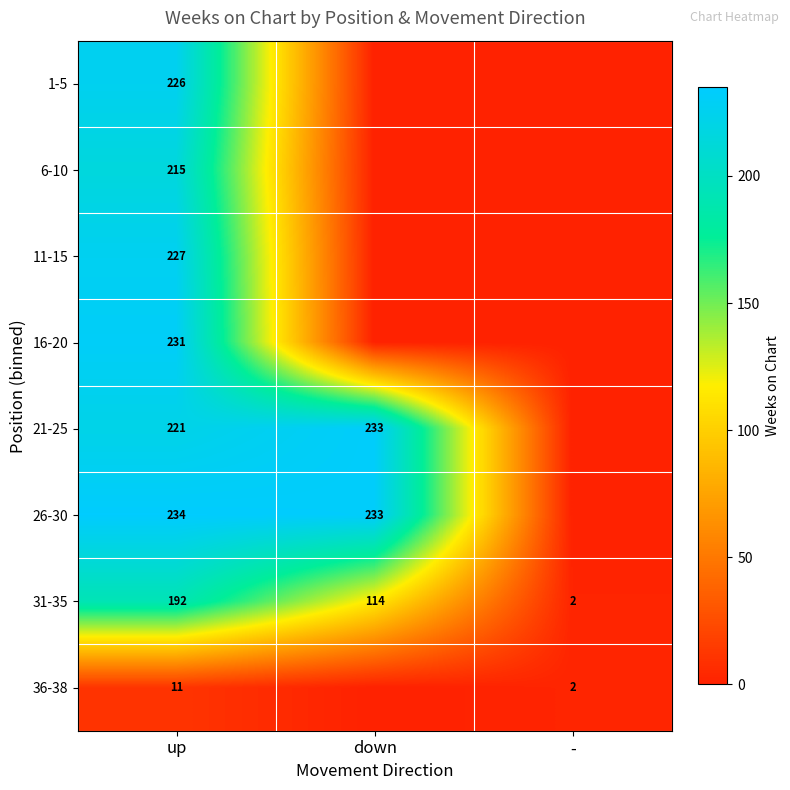

What is the difference between the highest and lowest values at -?

2.0